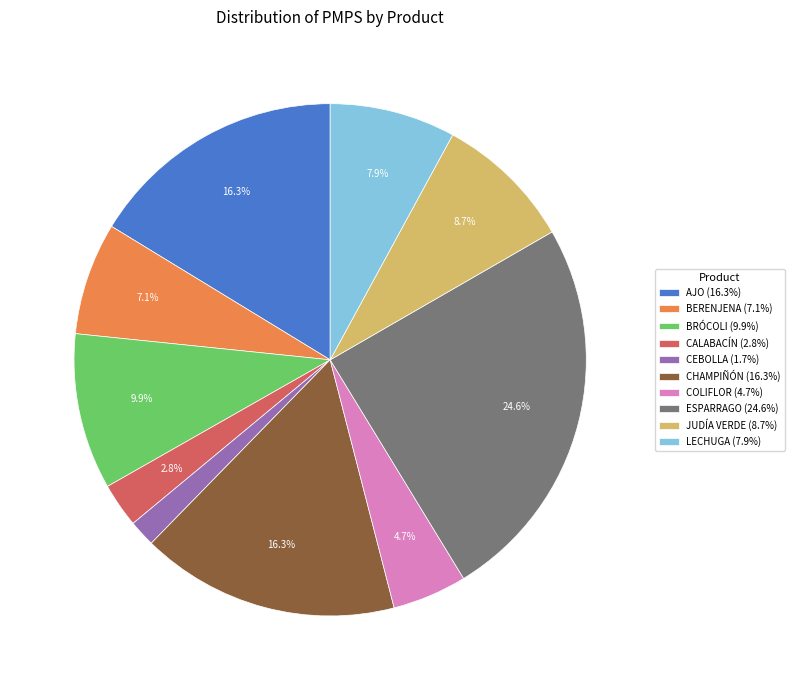

Does any single category account for the majority?

No